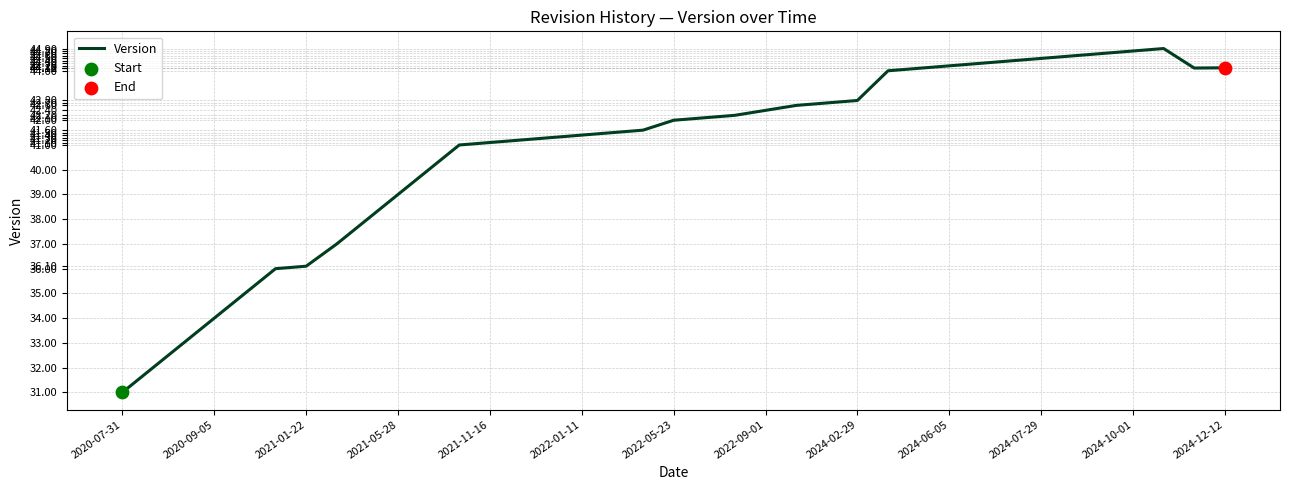

What is the difference between the maximum and minimum values?

13.9